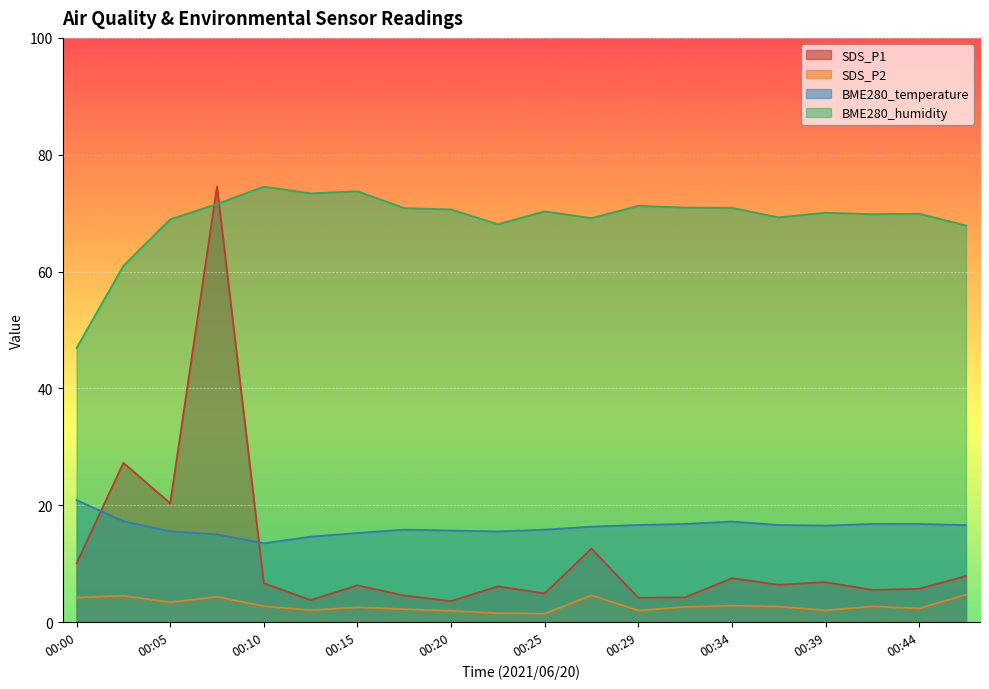

True or false: BME280_temperature has a value of 14.6 at 00:12.

True